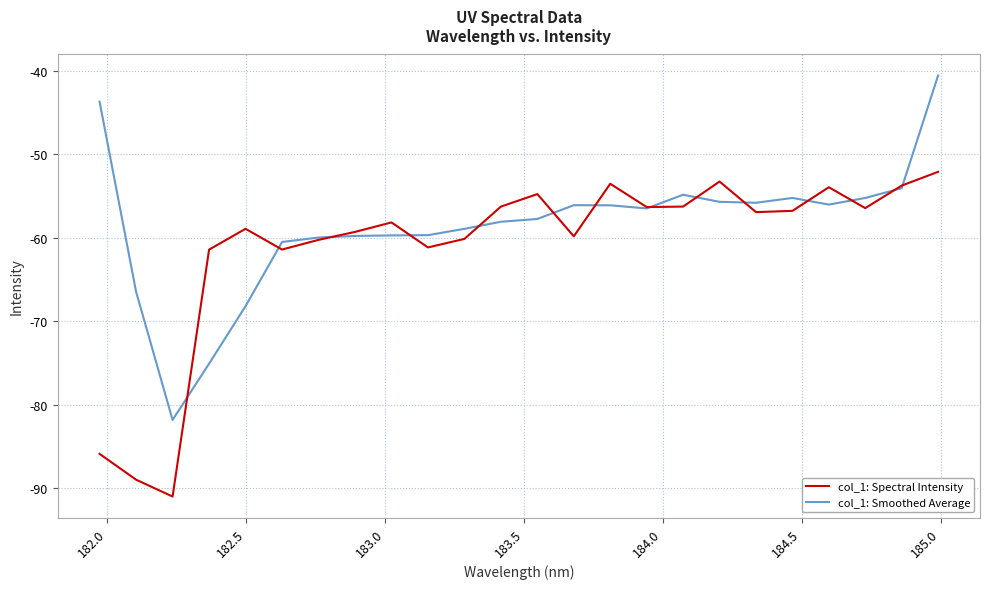

Which series has the largest total across all categories?

col_1: Smoothed Average